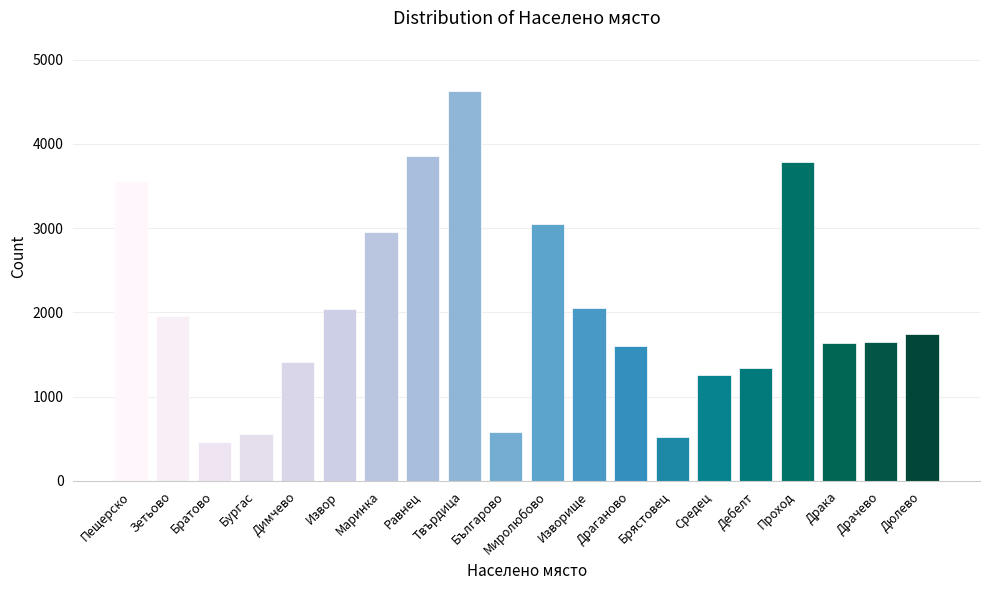

What is the value of the 1st bar from the left?

3556